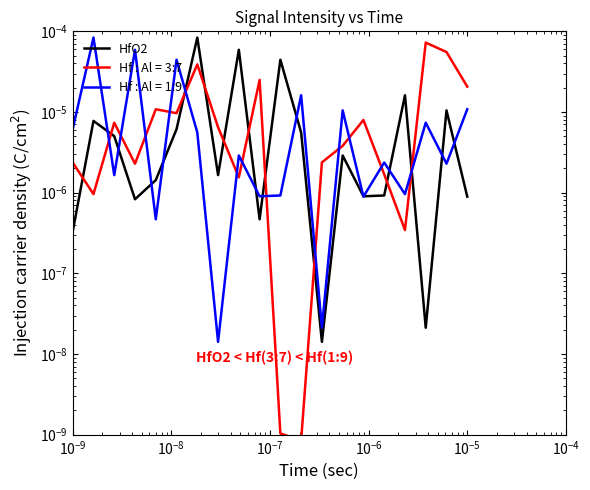

Is this an area chart (filled region under the line)?

No